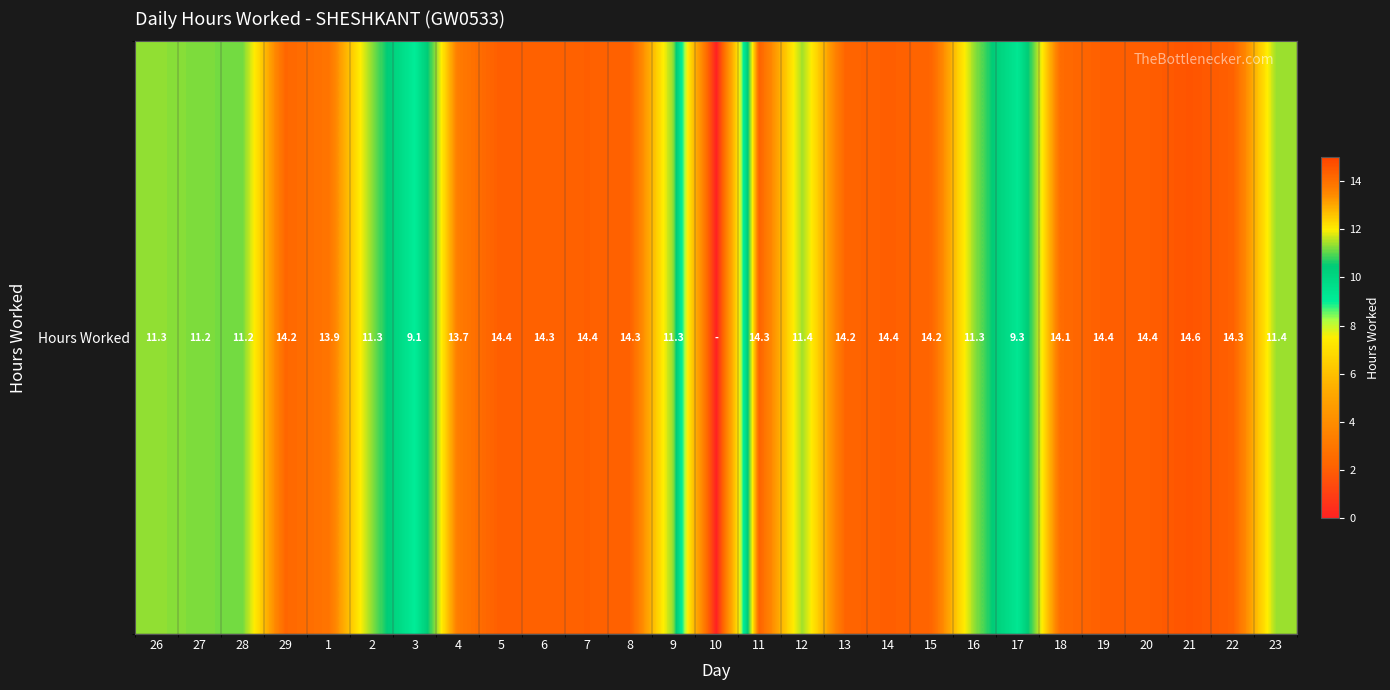

Between 26 and 20, which is larger?

20